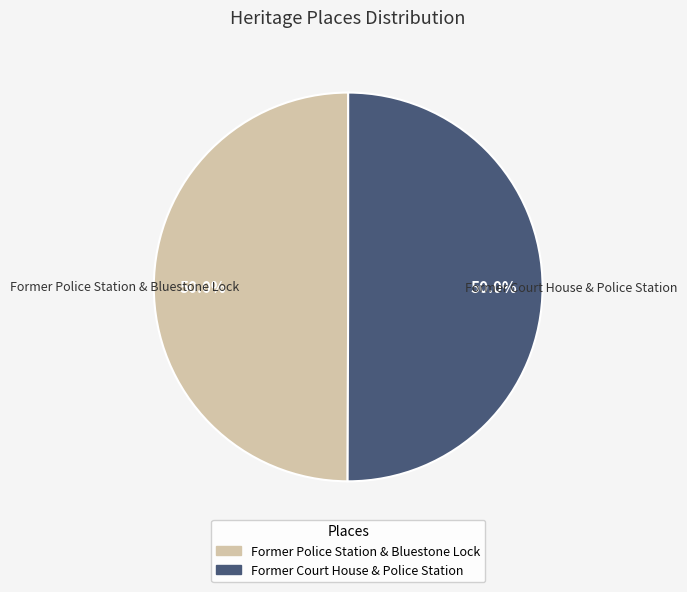

To the nearest percent, what is the combined percentage of Former Police Station & Bluestone Lock and Former Court House & Police Station?

100%